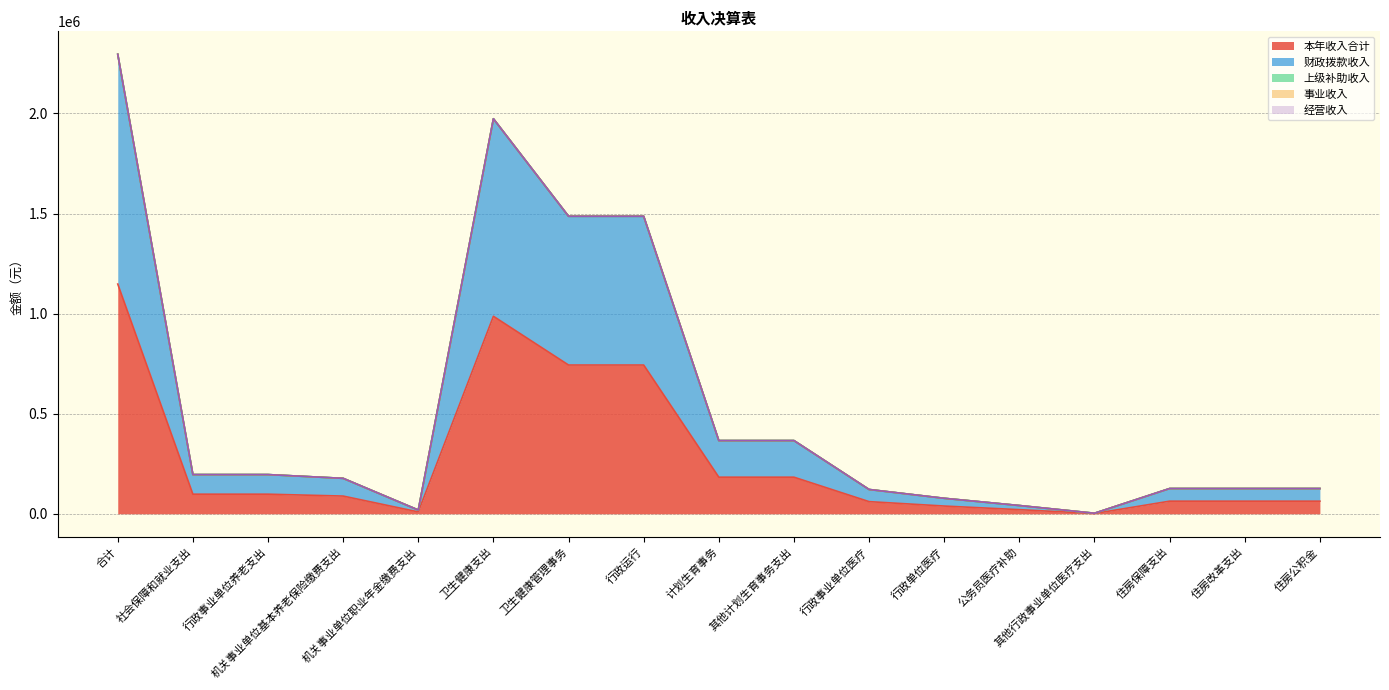

True or false: 上级补助收入 and 经营收入 intersect in this chart.

False